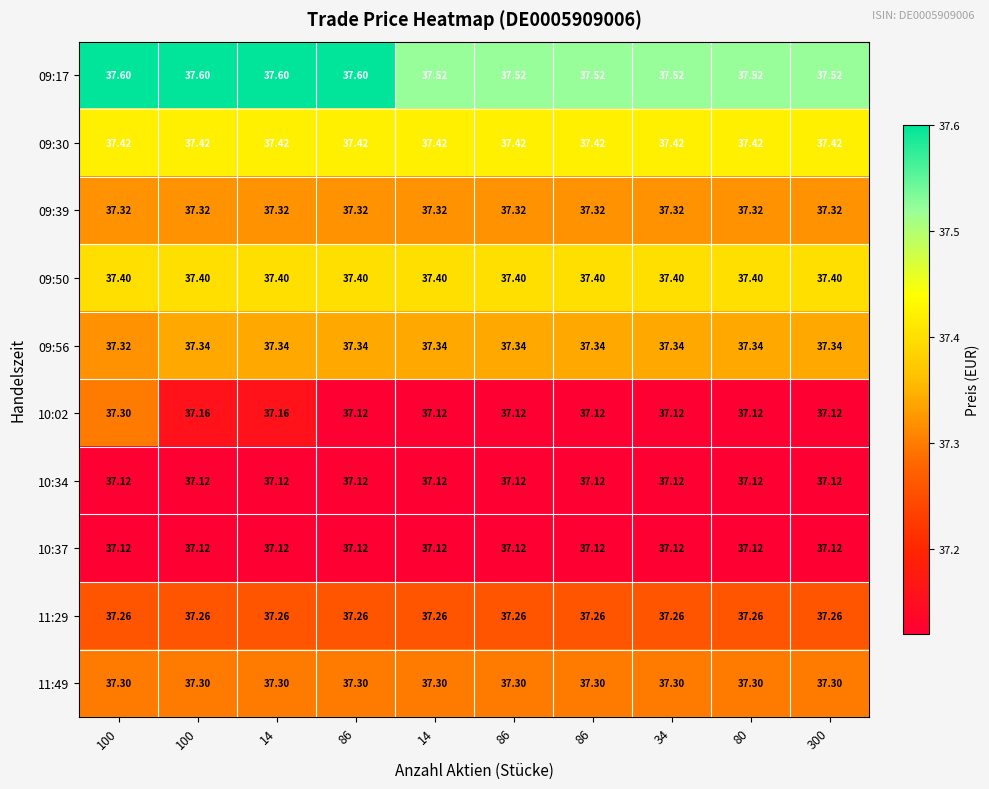

Reading left to right, extract all data points from this chart.

09:17: 100=37.6	100=37.6	14=37.6	86=37.6	14=37.5	86=37.5	86=37.5	34=37.5	80=37.5	300=37.5
09:30: 100=37.4	100=37.4	14=37.4	86=37.4	14=37.4	86=37.4	86=37.4	34=37.4	80=37.4	300=37.4
09:39: 100=37.3	100=37.3	14=37.3	86=37.3	14=37.3	86=37.3	86=37.3	34=37.3	80=37.3	300=37.3
09:50: 100=37.4	100=37.4	14=37.4	86=37.4	14=37.4	86=37.4	86=37.4	34=37.4	80=37.4	300=37.4
09:56: 100=37.3	100=37.3	14=37.3	86=37.3	14=37.3	86=37.3	86=37.3	34=37.3	80=37.3	300=37.3
10:02: 100=37.3	100=37.2	14=37.2	86=37.1	14=37.1	86=37.1	86=37.1	34=37.1	80=37.1	300=37.1
10:34: 100=37.1	100=37.1	14=37.1	86=37.1	14=37.1	86=37.1	86=37.1	34=37.1	80=37.1	300=37.1
10:37: 100=37.1	100=37.1	14=37.1	86=37.1	14=37.1	86=37.1	86=37.1	34=37.1	80=37.1	300=37.1
11:29: 100=37.3	100=37.3	14=37.3	86=37.3	14=37.3	86=37.3	86=37.3	34=37.3	80=37.3	300=37.3
11:49: 100=37.3	100=37.3	14=37.3	86=37.3	14=37.3	86=37.3	86=37.3	34=37.3	80=37.3	300=37.3